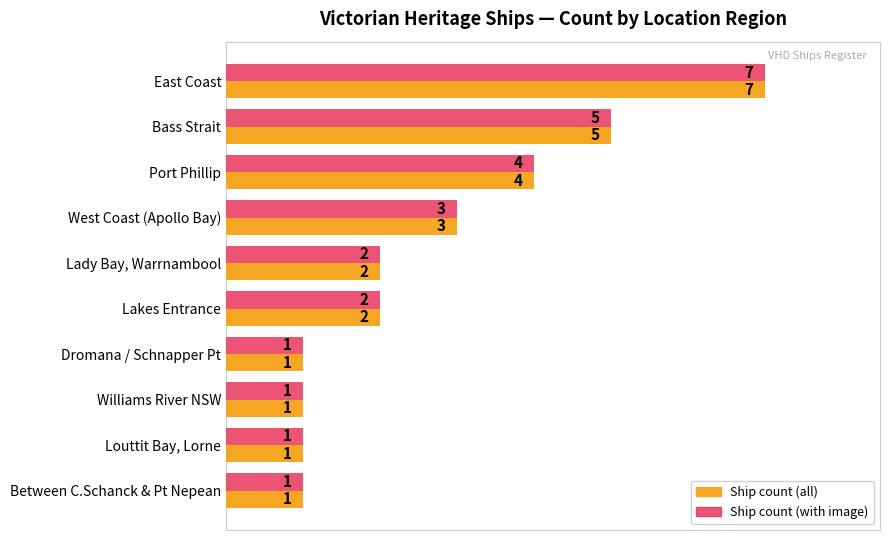

The Ship count (all) series shows 5 at Bass Strait. True or false?

True